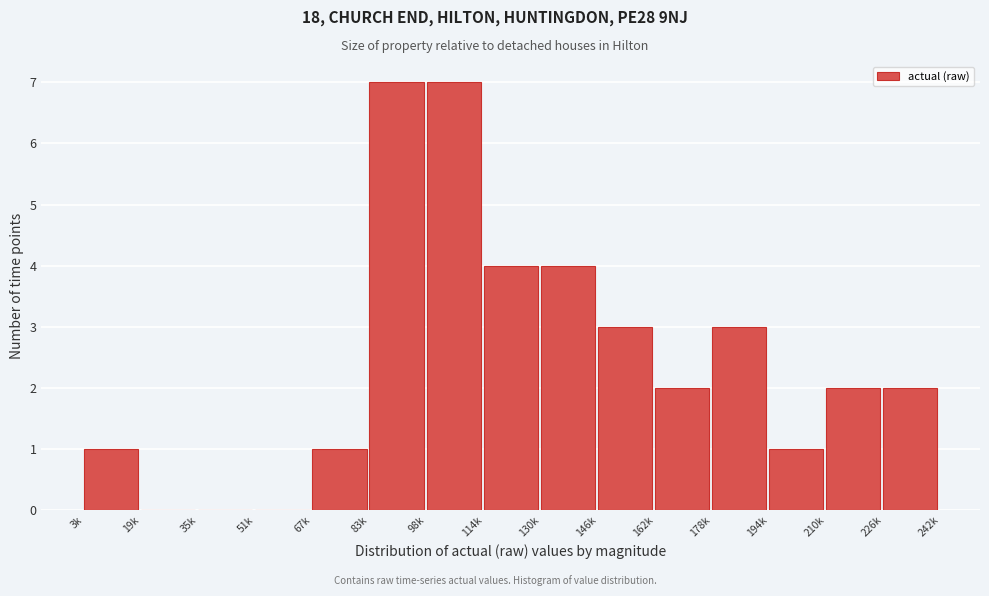

Reading left to right, list all the values displayed in this chart.

3k=1	19k=0	35k=0	51k=0	67k=1	83k=7	98k=7	114k=4	130k=4	146k=3	162k=2	178k=3	194k=1	210k=2	226k=2